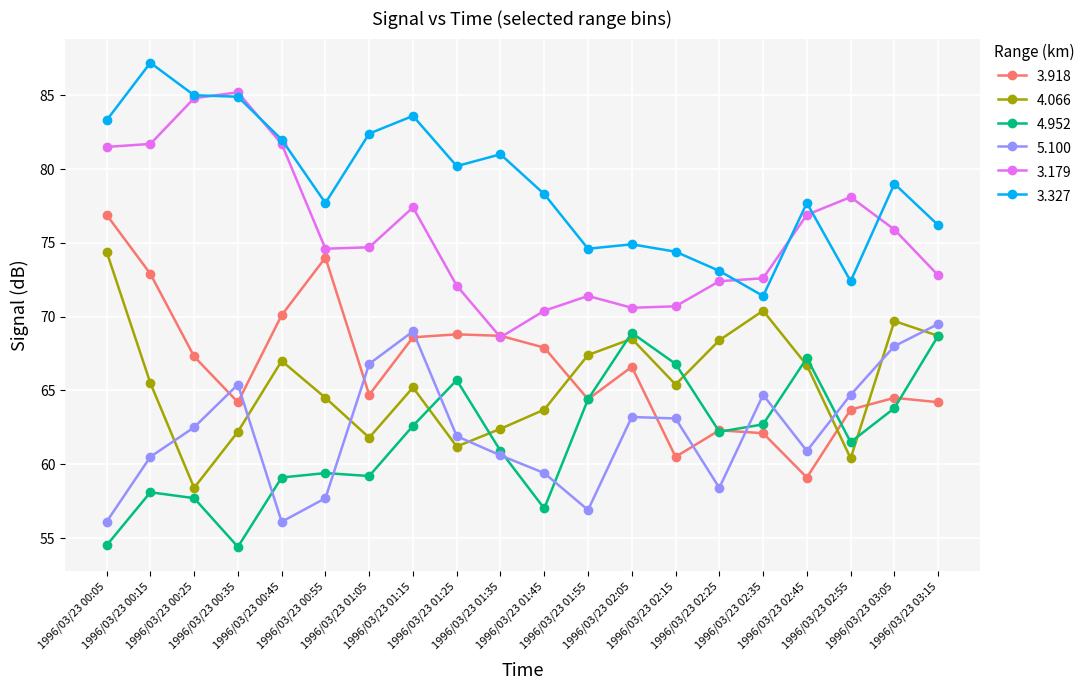

What is the label of the 14th point from the right?

1996/03/23 01:05